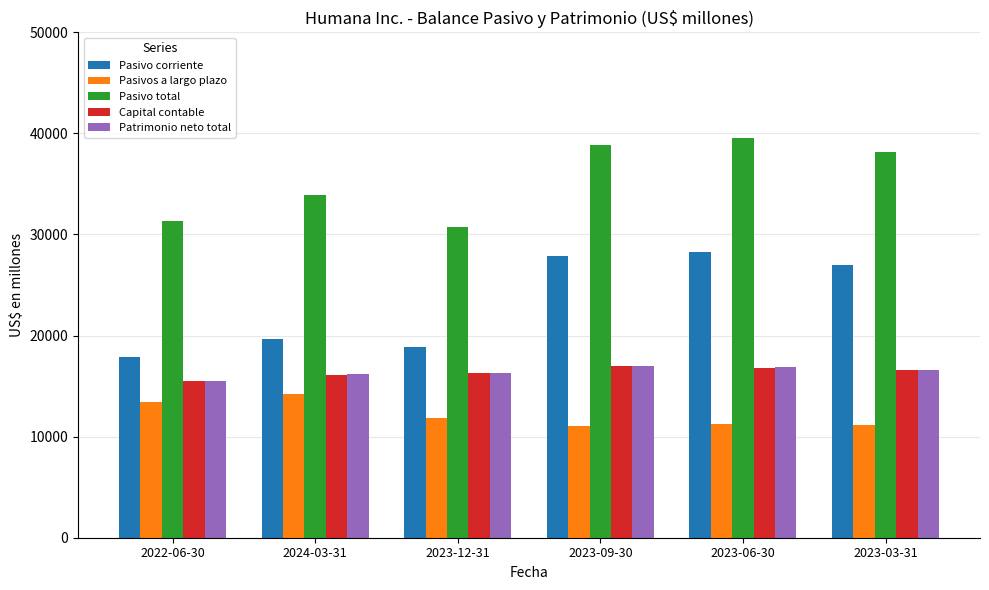

What is the sum of all Pasivo total values?

212569